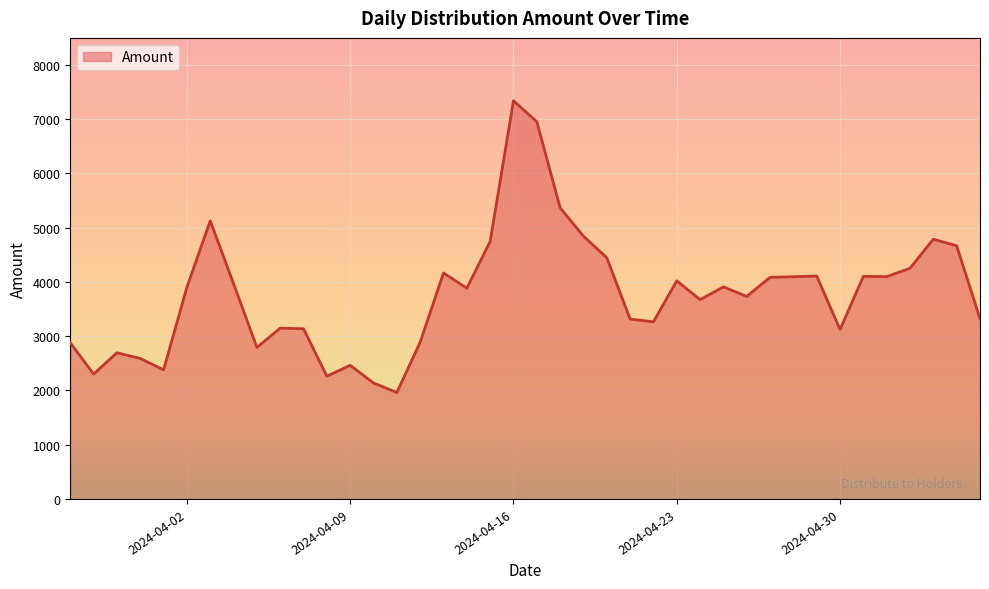

Which category has the lowest value across all series?

2024-04-11